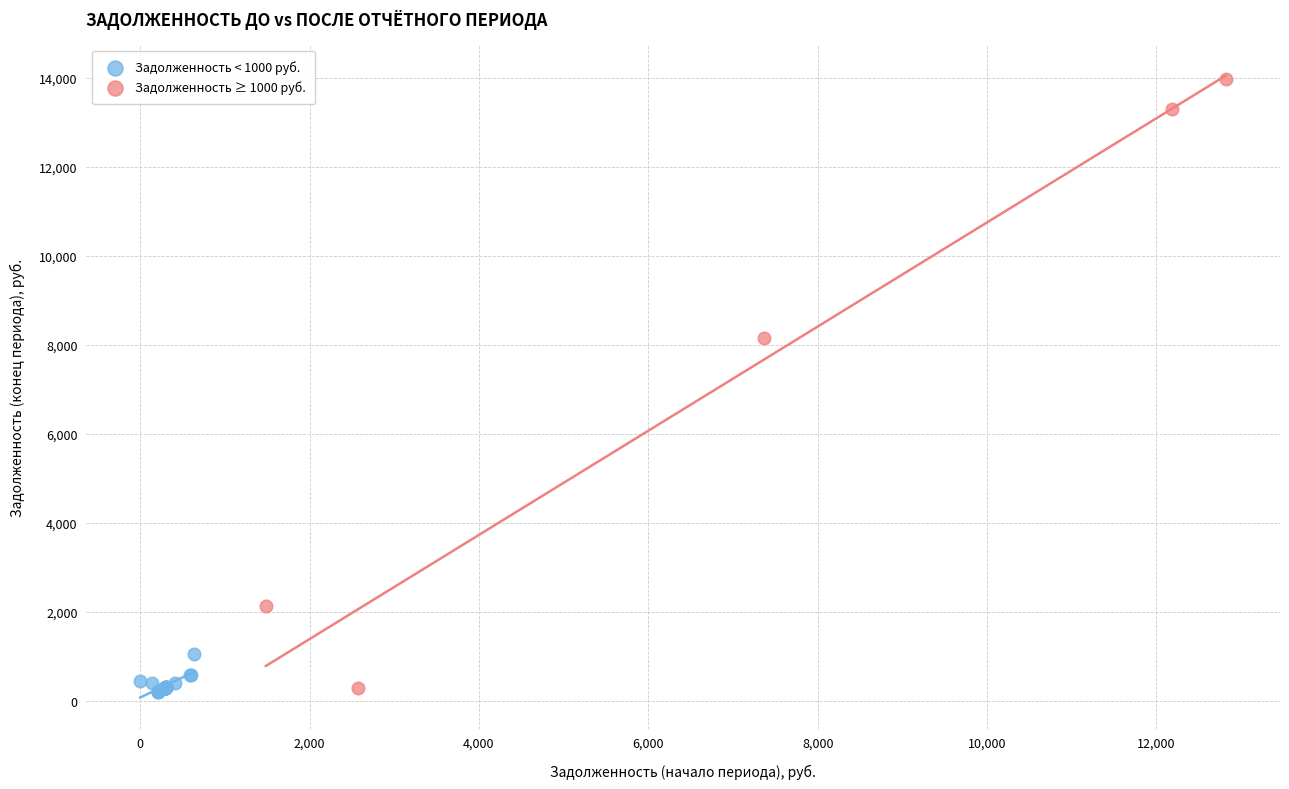

Which series reaches the maximum Y coordinate?

Задолженность ≥ 1000 руб.